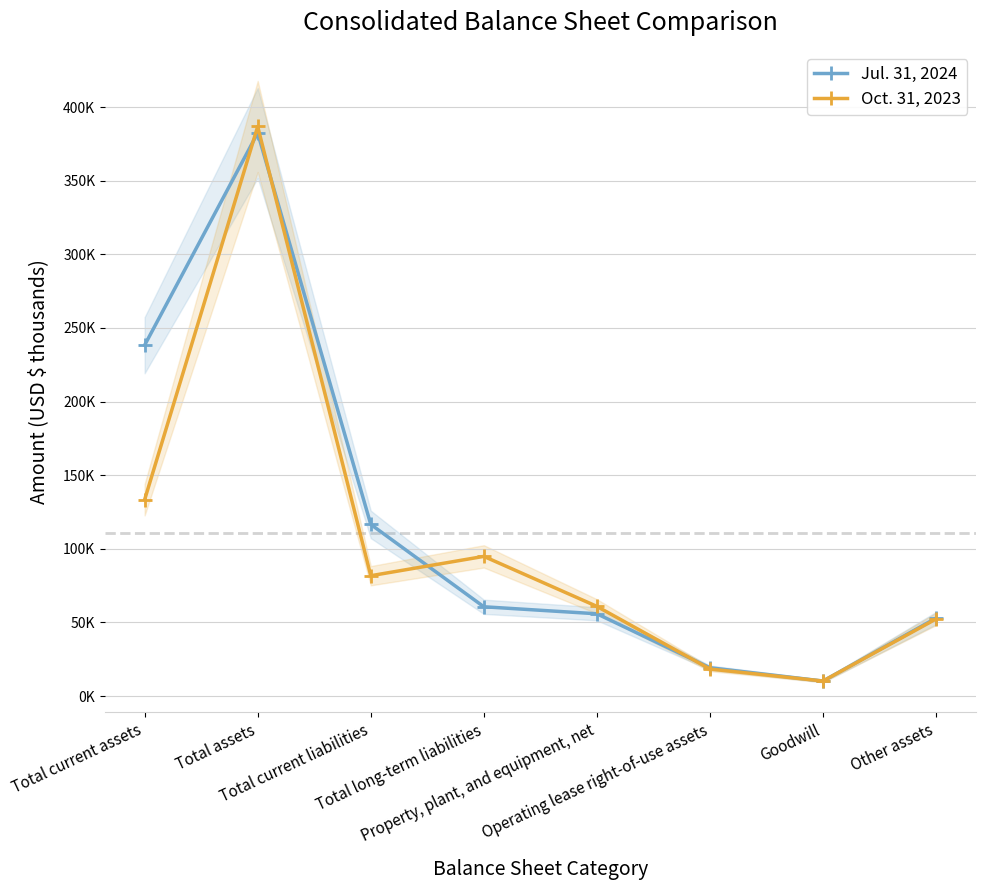

True or false: Jul. 31, 2024 has more than 1 points higher than both neighbors.

False